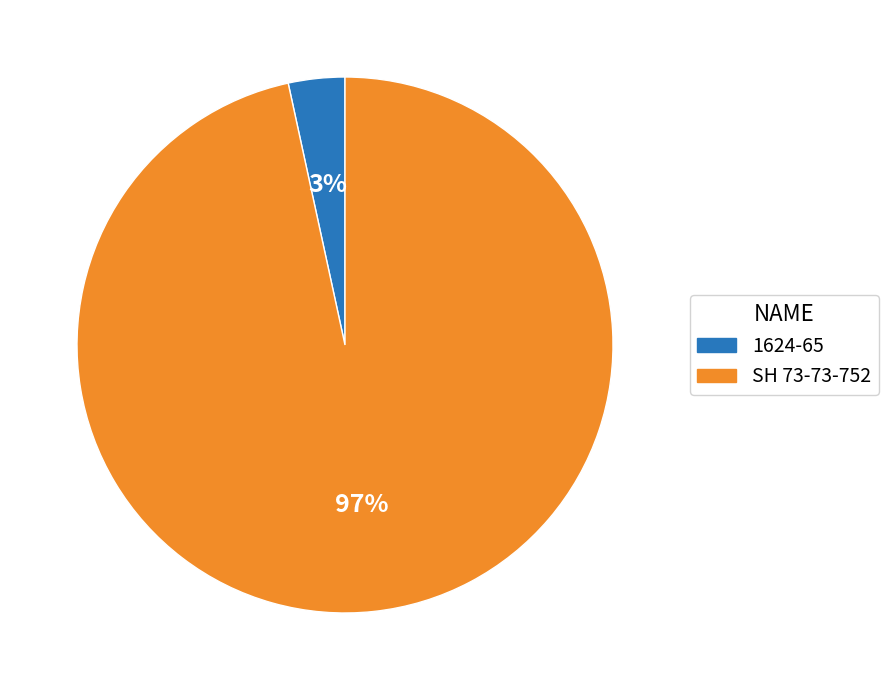

Count the number of slices in the pie.

2